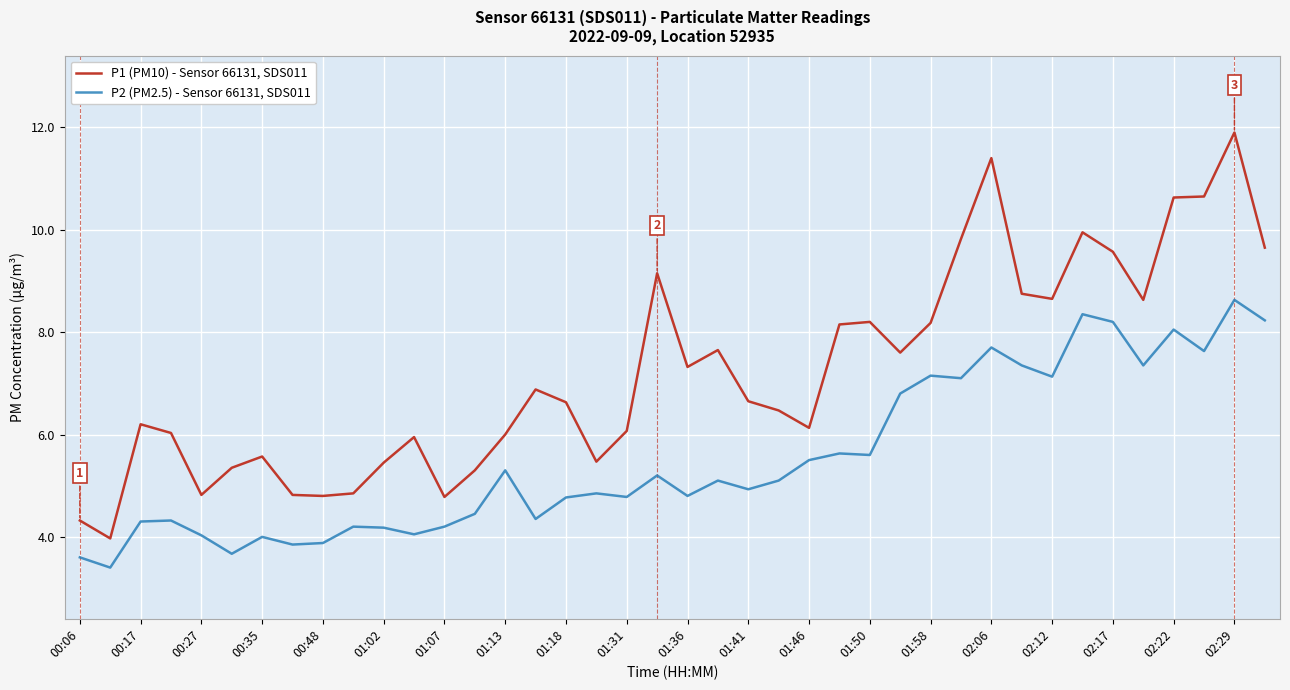

Which series has the largest total across all categories?

P1 (PM10) - Sensor 66131, SDS011